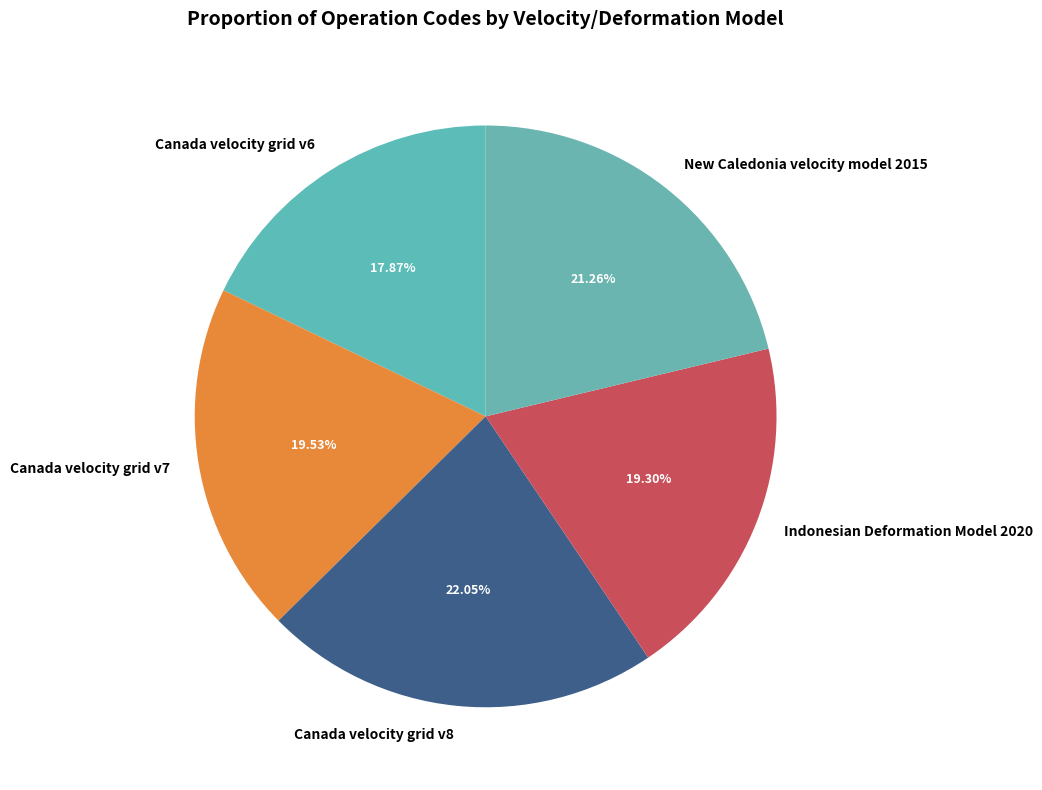

What percentage is the New Caledonia velocity model 2015 slice, to the nearest percent?

21%